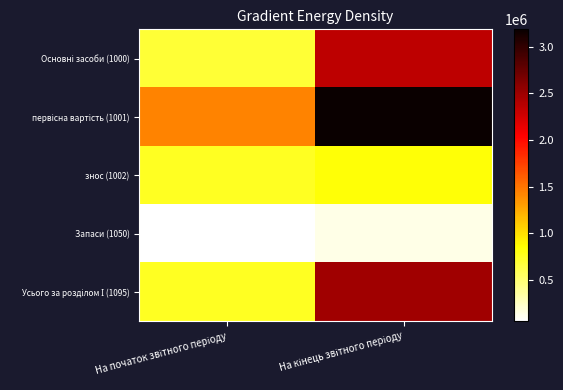

What is the minimum value shown in the chart?

59598